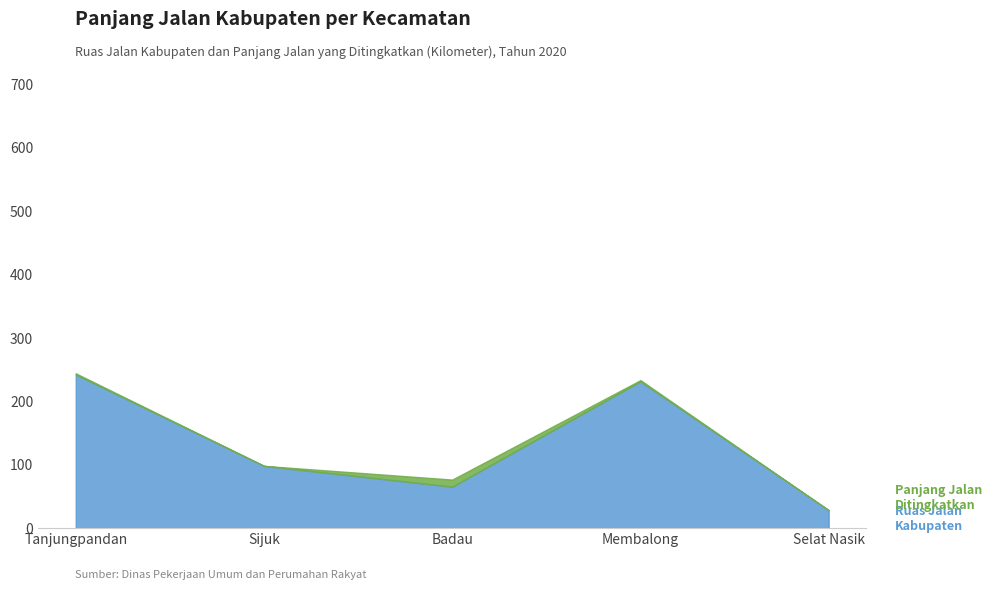

Is it true that Ruas Jalan Kabupaten equals 65.4 at Badau?

True